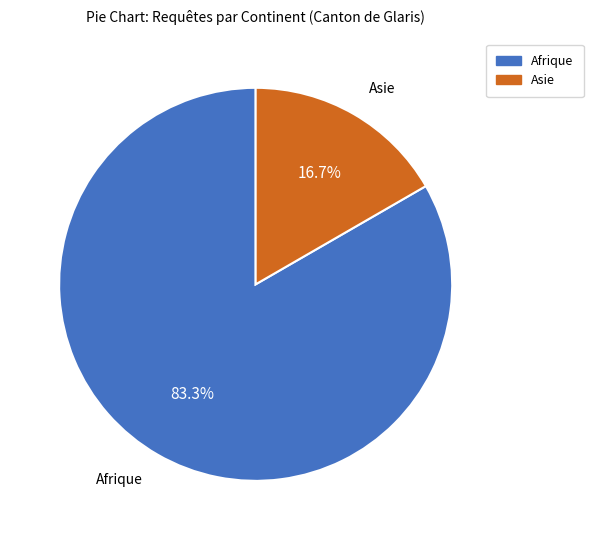

Count the number of slices in the pie.

2